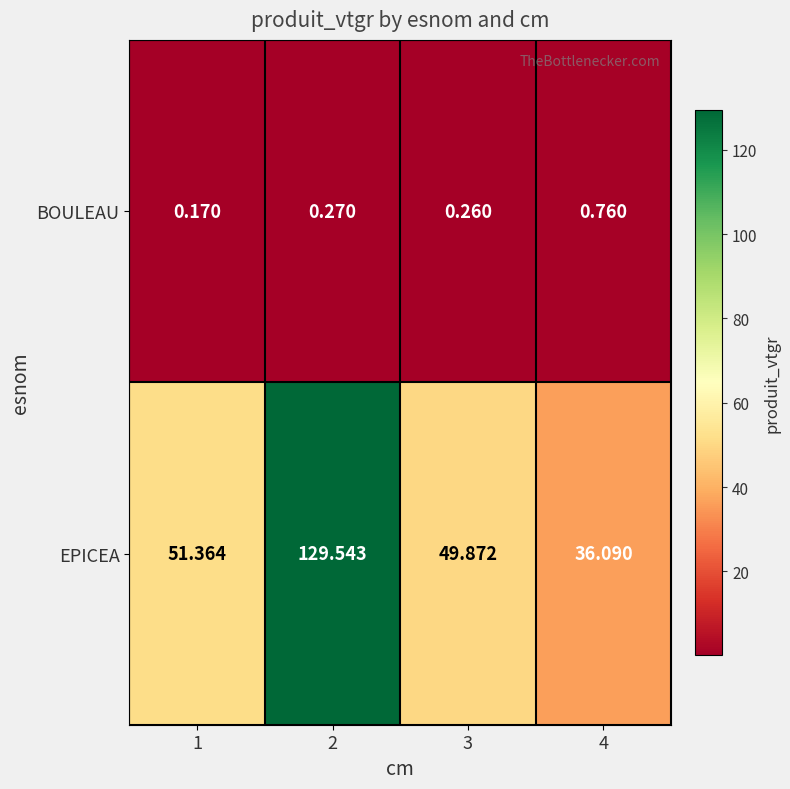

Rank the series by their maximum value, from lowest to highest.

BOULEAU, EPICEA